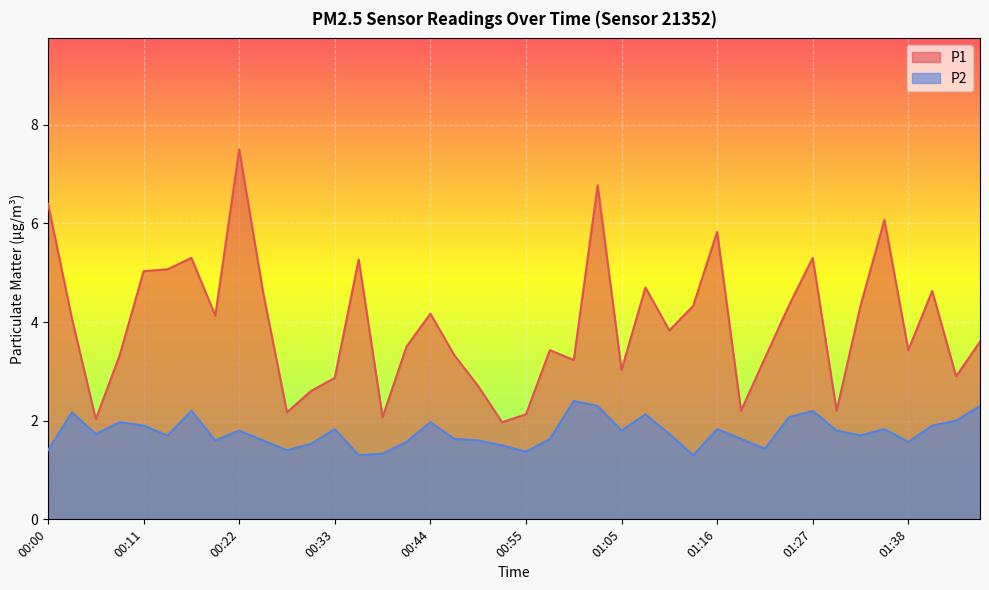

Which series changed the most between 00:46 and 01:44?

P1